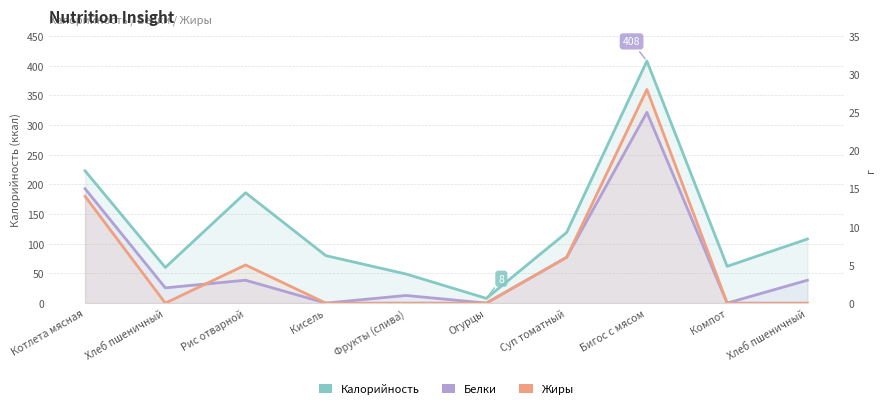

Reading left to right, transcribe all the data shown in this chart.

Калорийность: 223	60	186	80	49	8	119	408	62	108
Белки: 15	2	3	0	1	0	6	25	0	3
Жиры: 14	0	5	0	0	0	6	28	0	0